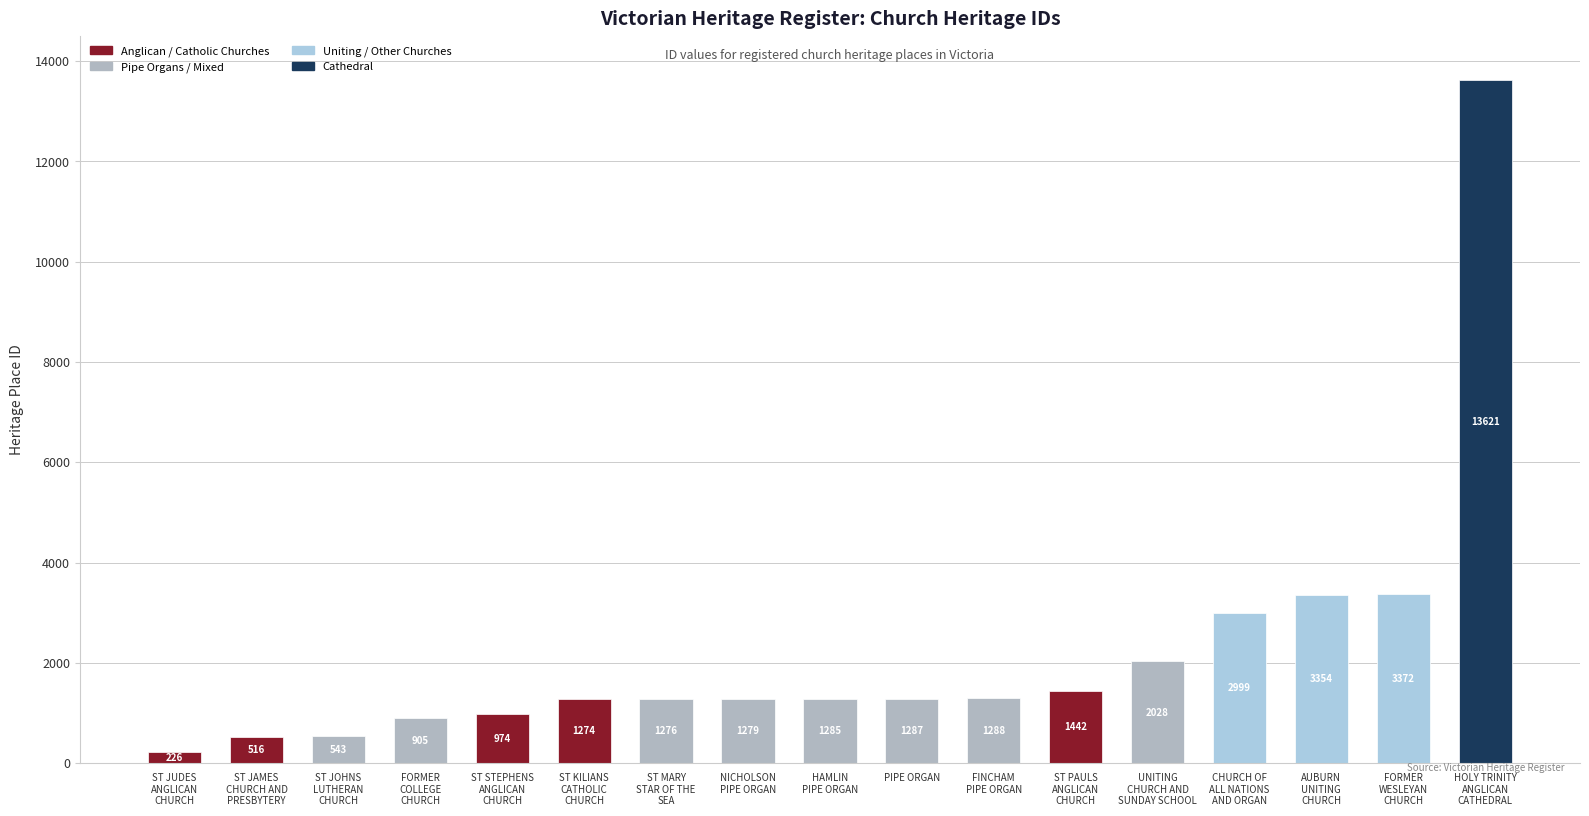

What is the label of the 17th bar from the right?

ST JUDES
ANGLICAN
CHURCH